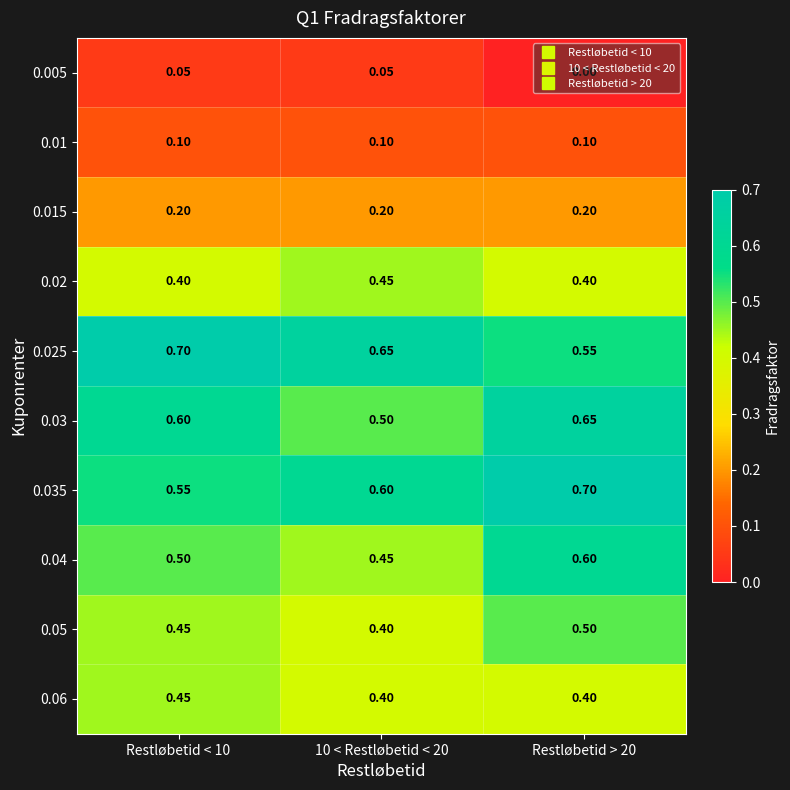

Is the value of 0.06 at Restløbetid < 10 greater than the value of 0.015 at Restløbetid > 20?

Yes